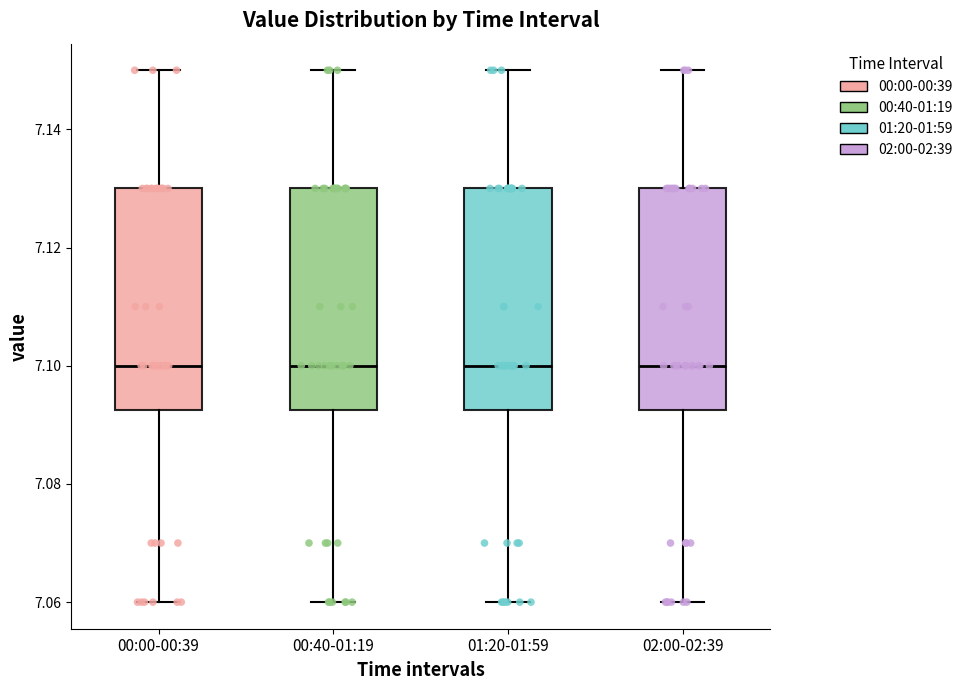

Where does the lower whisker of the box for 00:00-00:39 end on the y-axis? The values are not printed on the chart, so give them approximately, as read against the axis.

7.060